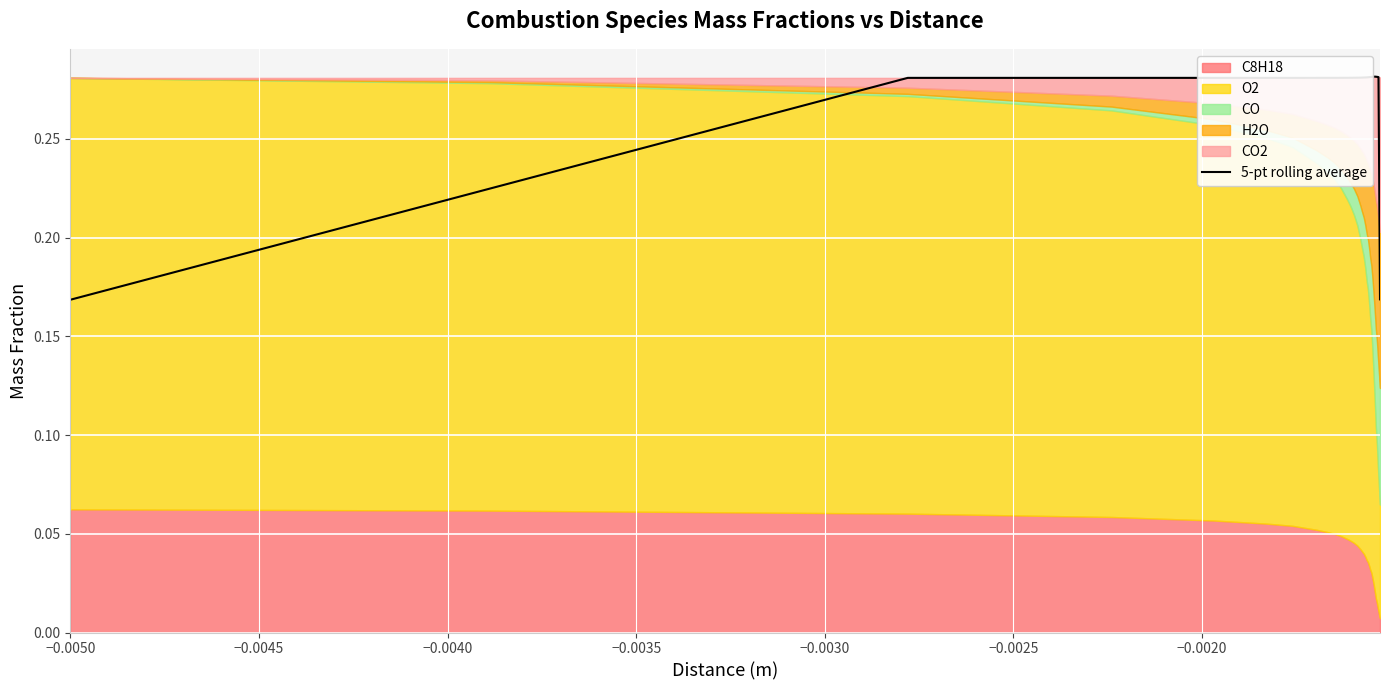

Reading left to right, what are all the values shown in this chart?

0.2	0.2	0.3	0.3	0.3	0.3	0.3	0.3	0.3	0.3	0.3	0.3	0.3	0.3	0.3	0.3	0.3	0.3	0.3	0.3	0.3	0.3	0.3	0.3	0.3	0.3	0.3	0.3	0.3	0.3	0.3	0.3	0.3	0.3	0.3	0.3	0.3	0.2	0.2